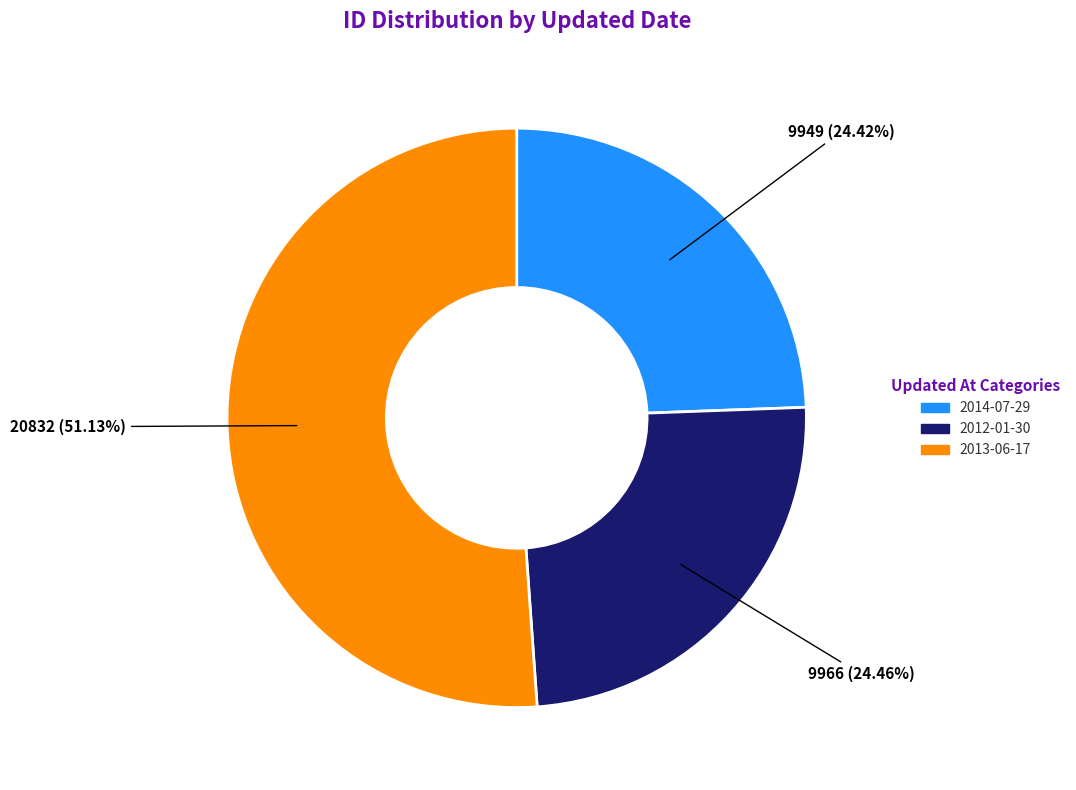

Which slice represents more than half of the pie?

2013-06-17